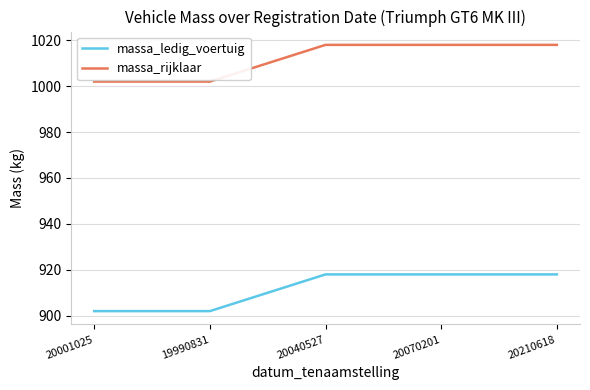

Reading left to right, transcribe all the data shown in this chart.

massa_ledig_voertuig: 902	902	918	918	918
massa_rijklaar: 1002	1002	1018	1018	1018